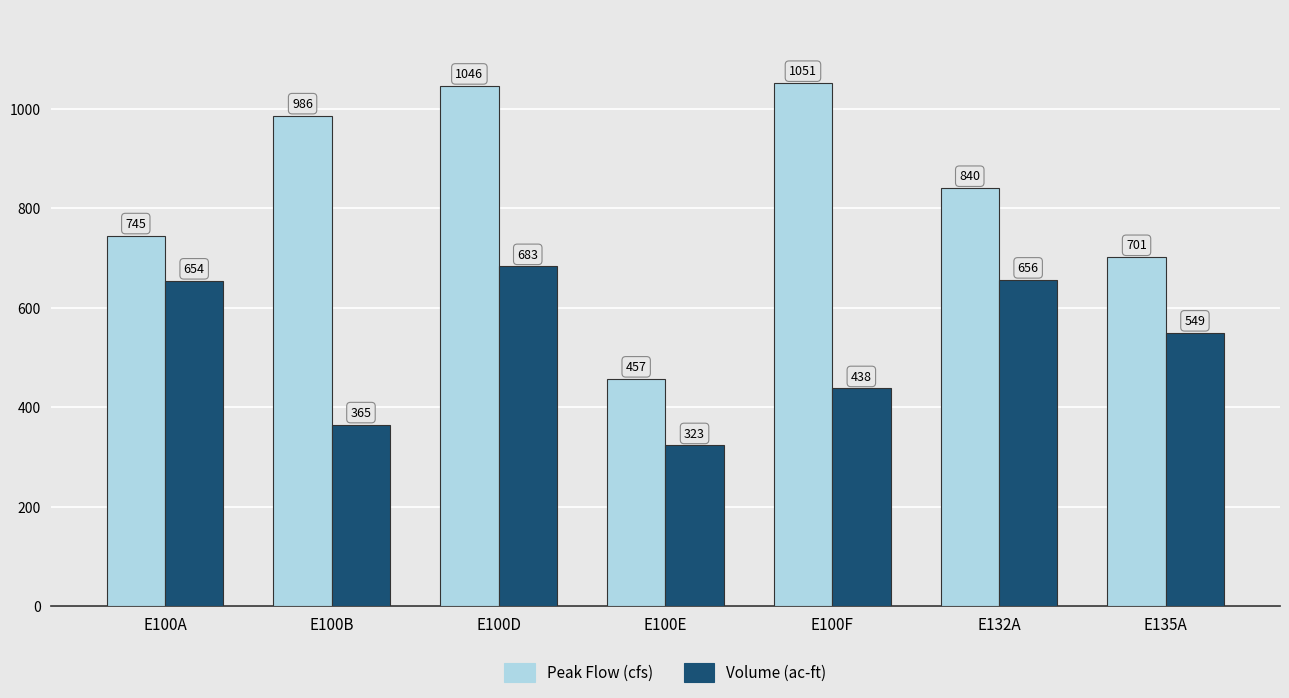

What position from the left is E100E?

4